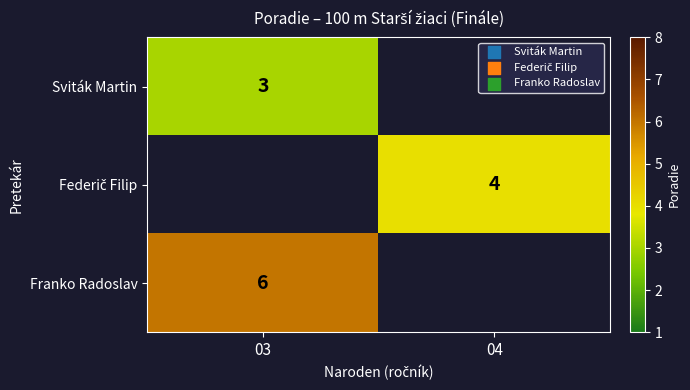

Count the number of data series in this chart.

3